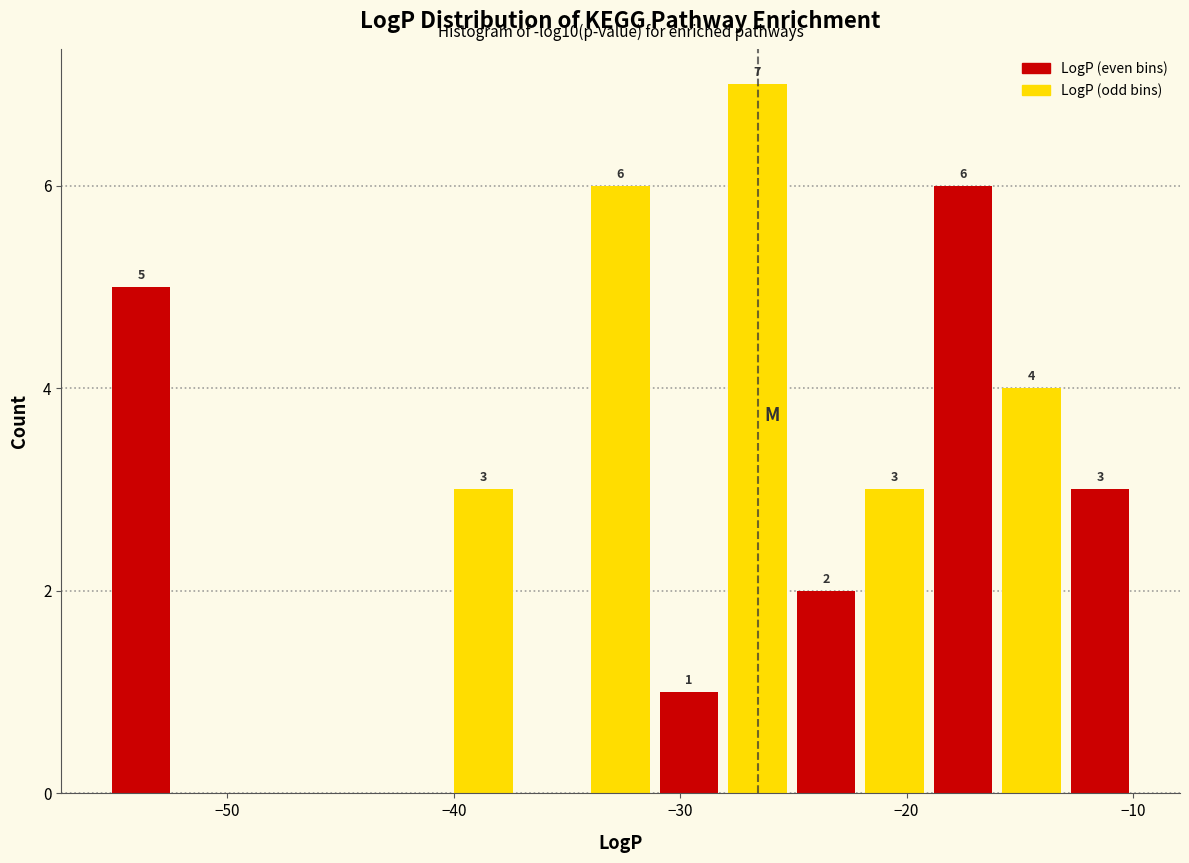

Read against the x-axis, roughly where is the centre of the tallest bar?

-27